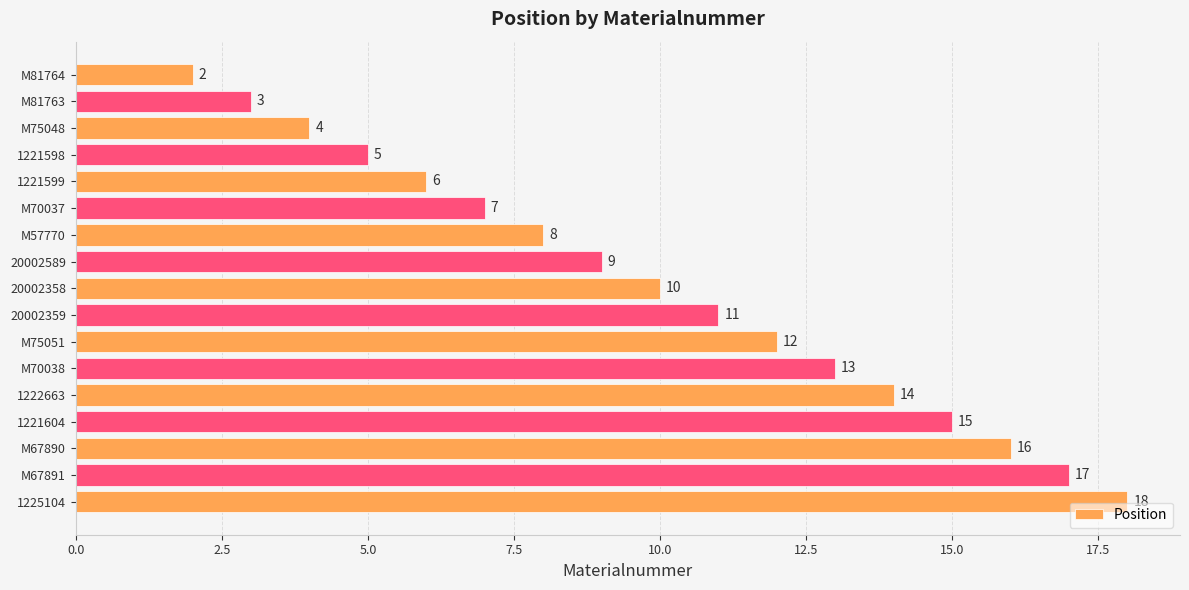

Read the value at M81763, to the nearest 5.

5